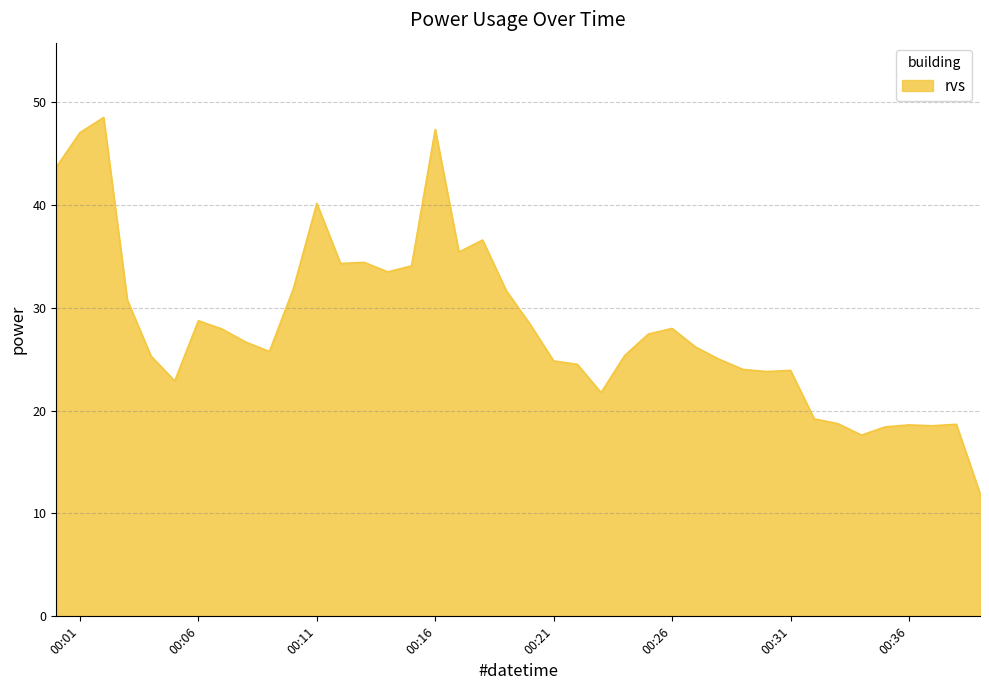

How many series are shown in this chart?

1